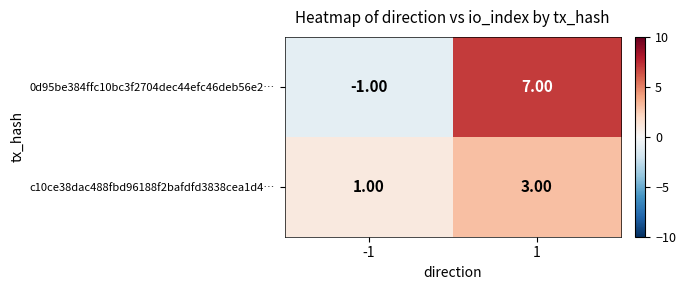

What is the sum of the 0d95be384ffc10bc3f2704dec44efc46deb56e2… values at -1 and 1?

6